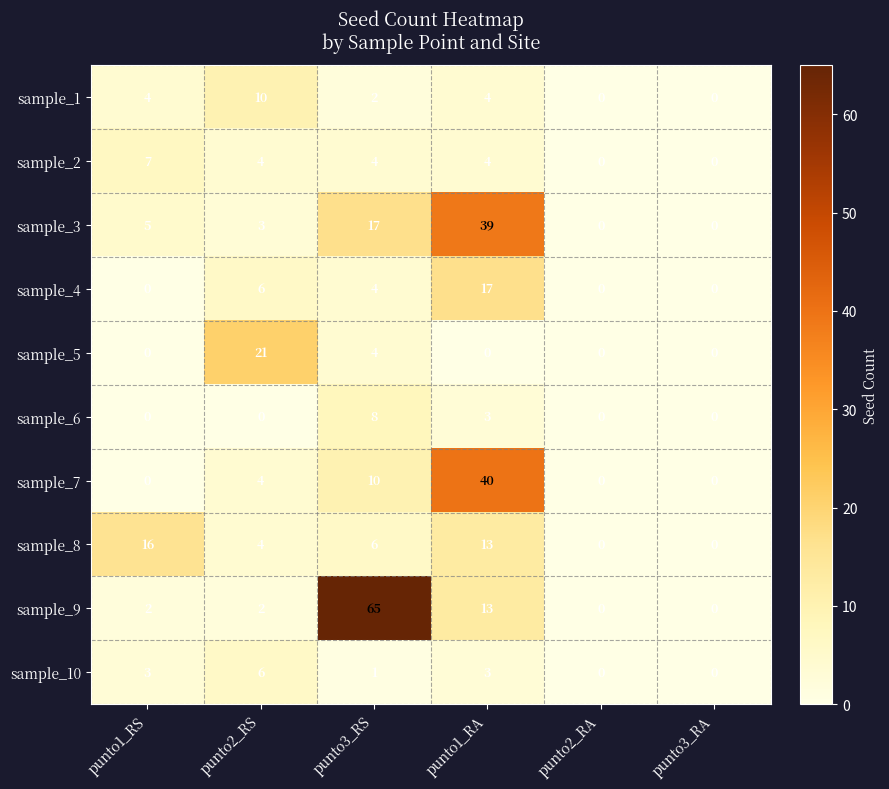

What is the highest value of the sample_10 series?

6